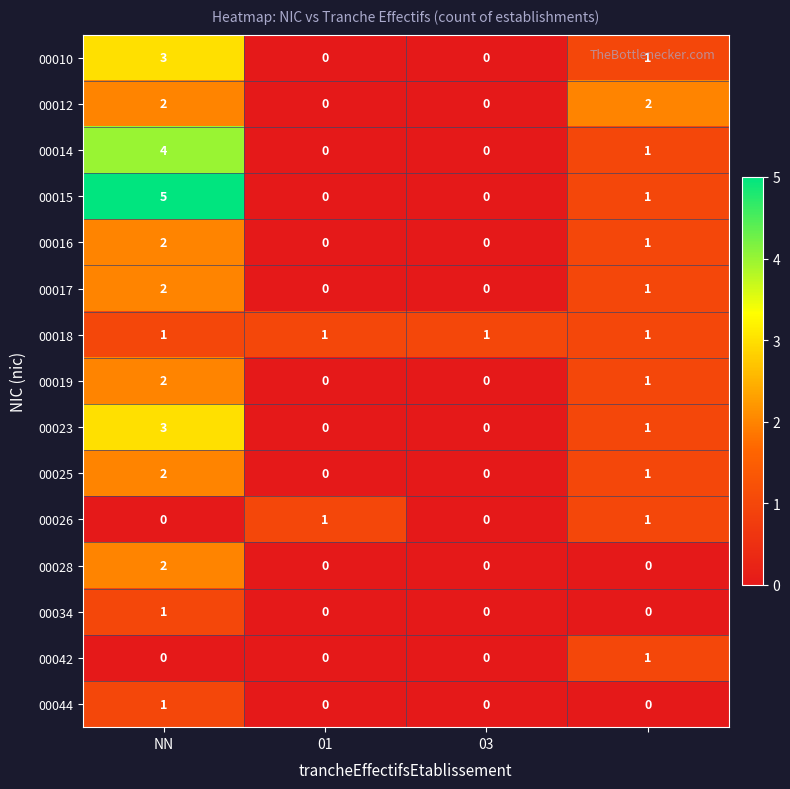

Which series has the largest total across all categories?

00015